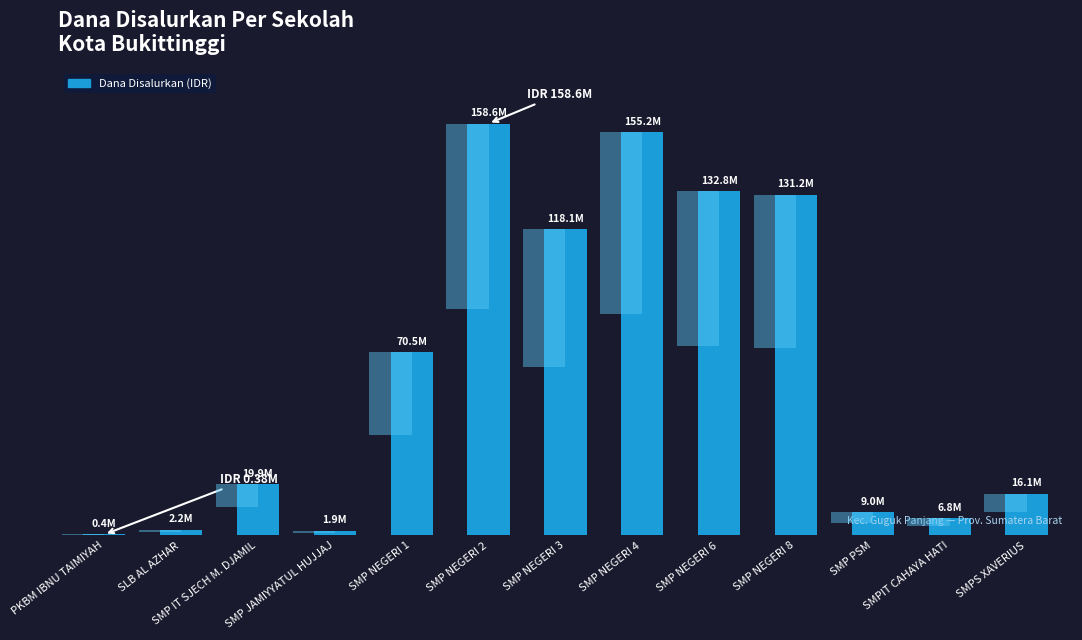

What is the difference between the values at SLB AL AZHAR and SMP IT SJECH M. DJAMIL?

17625000